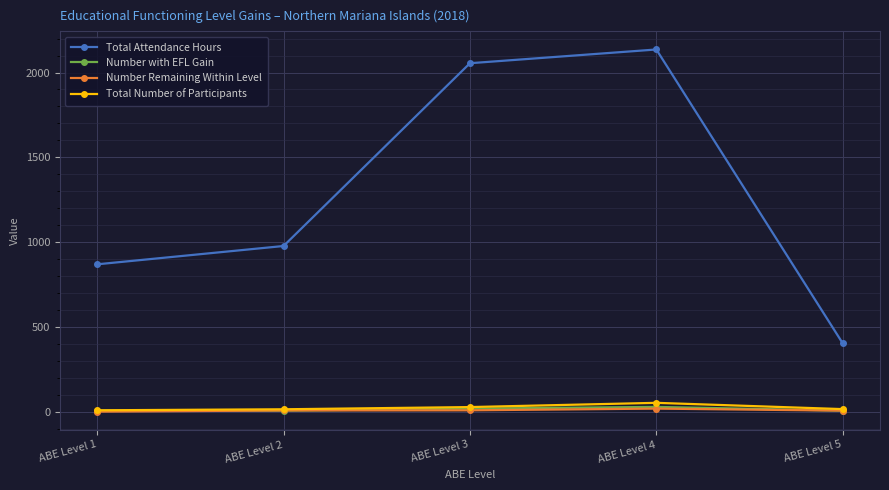

What is the sum of all Number Remaining Within Level values?

39